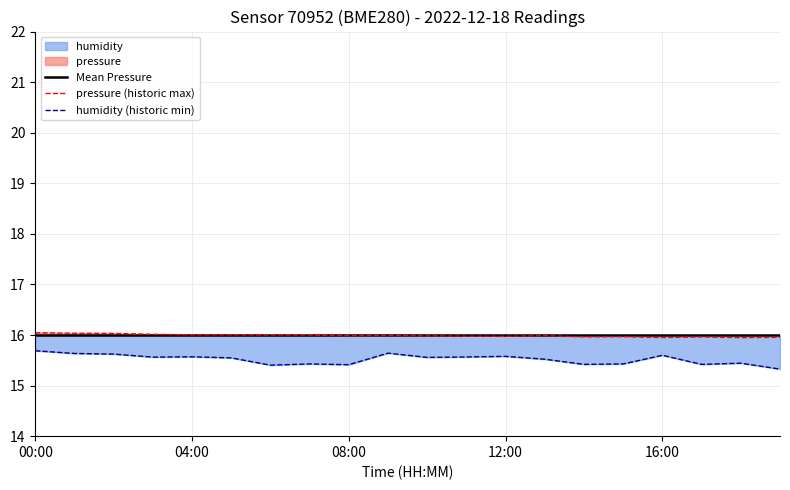

Is the value of pressure (historic max) at 00:00 greater than the value of humidity (historic min) at 11?

Yes